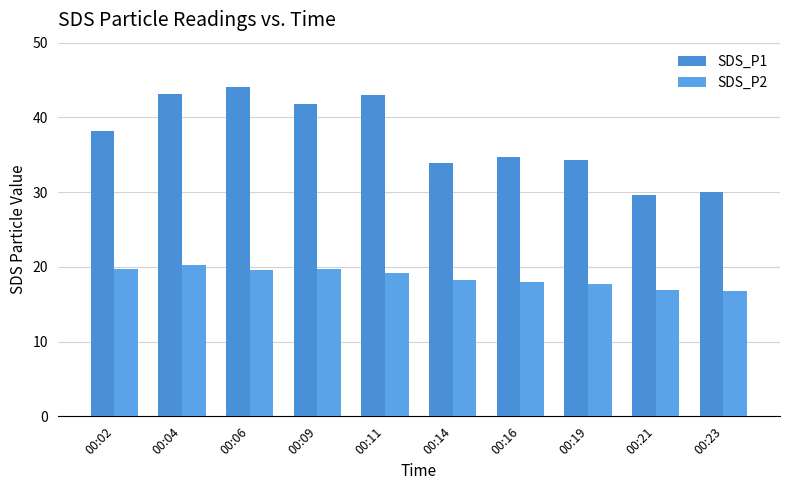

Which series changed the most between 00:06 and 00:16?

SDS_P1